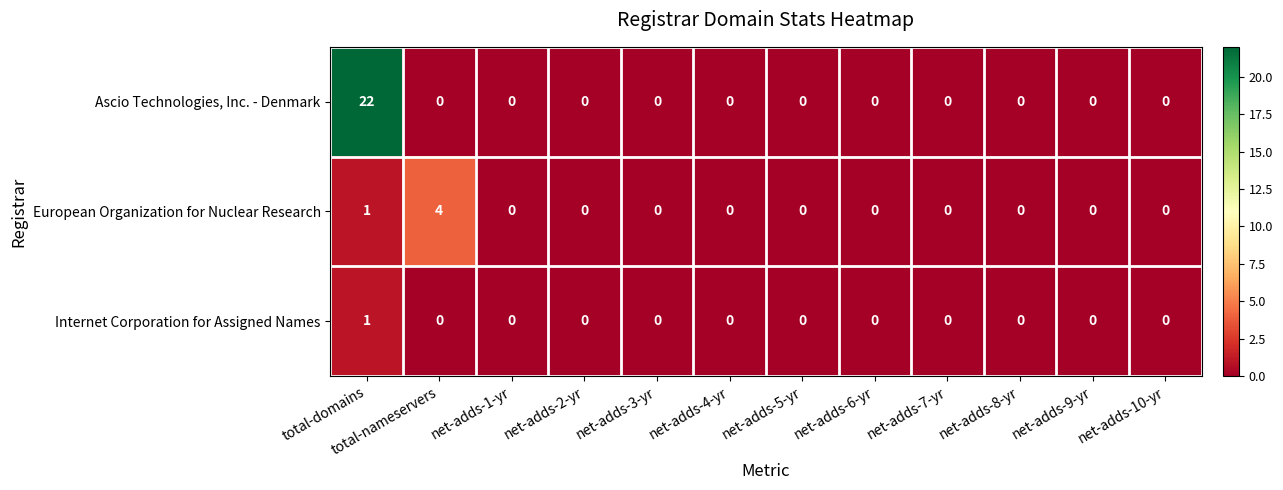

At which category is the sum across all series the highest?

total-domains